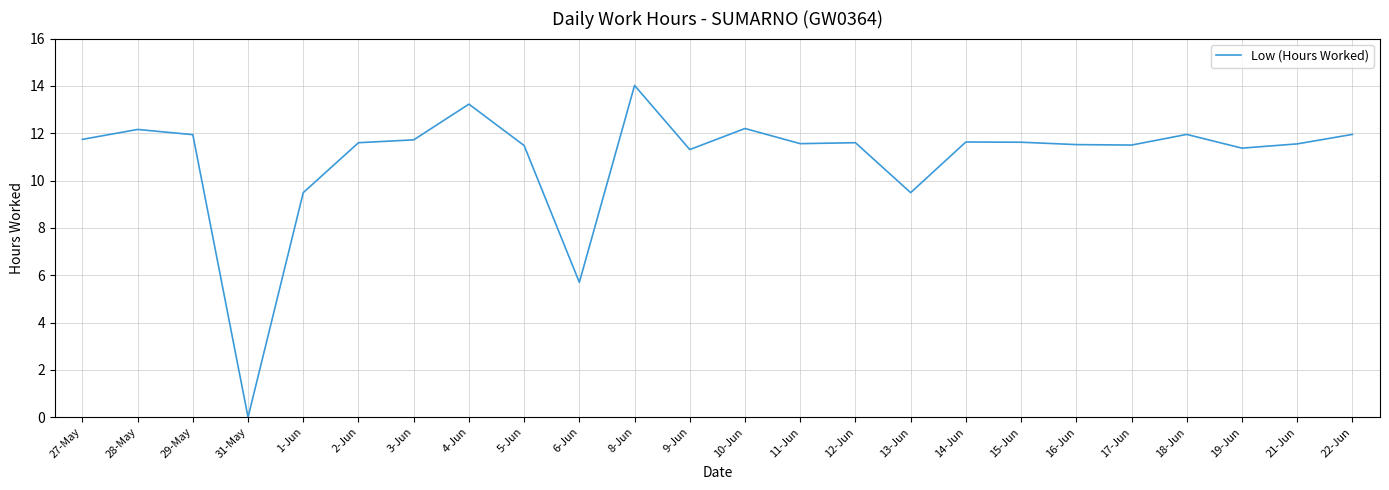

What is the sum of the values at 18-Jun and 28-May?

24.1